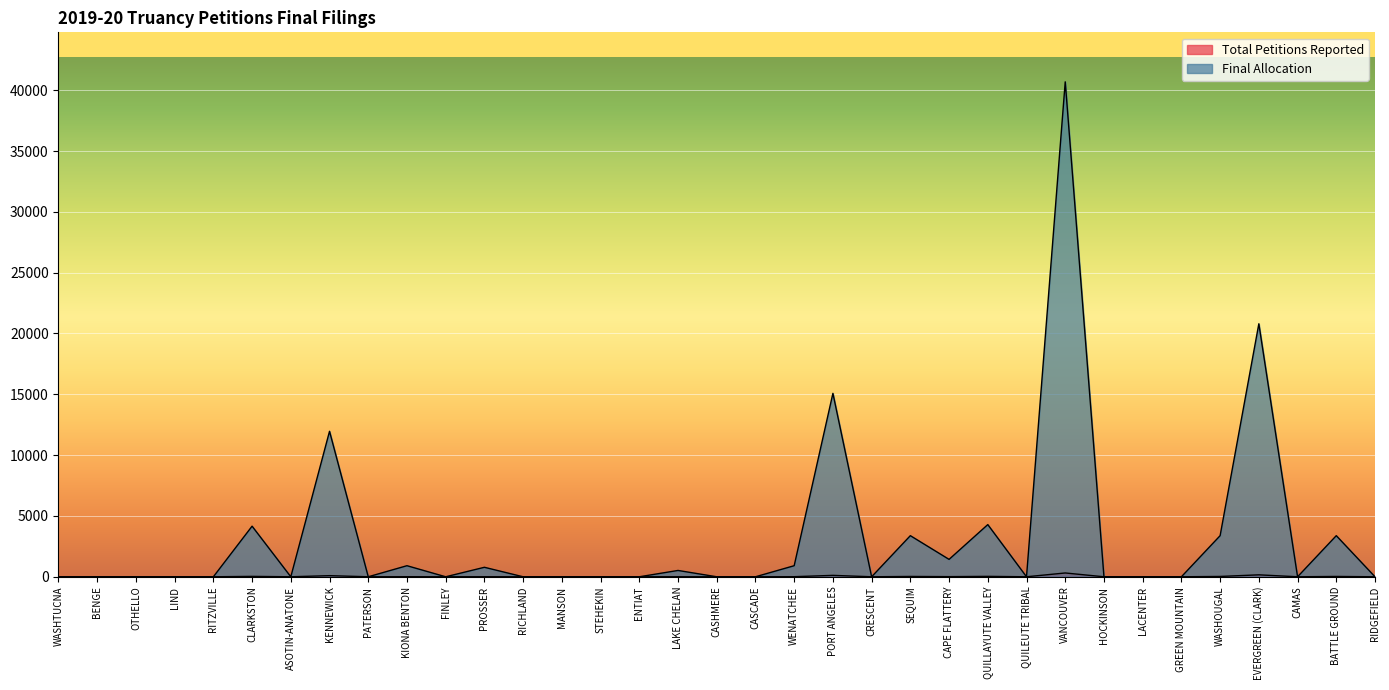

Where is Final Allocation nearest to the value 20345?

EVERGREEN (CLARK)